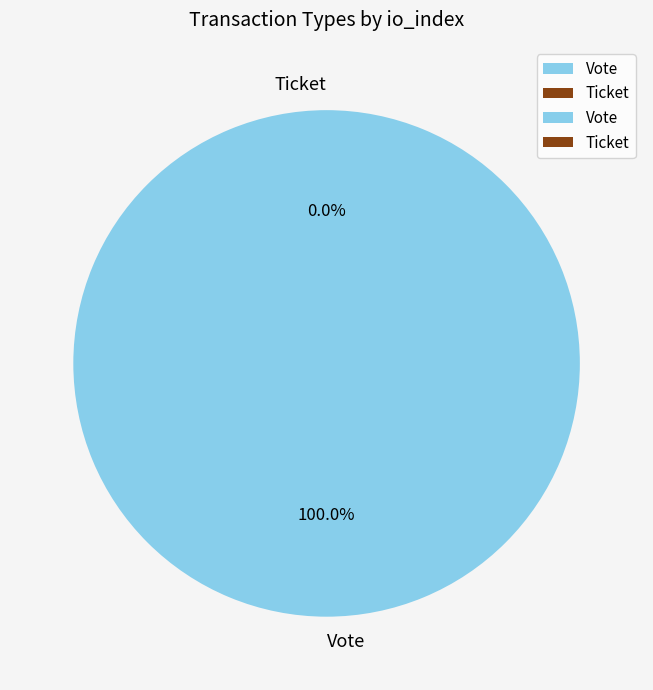

Do Ticket and Vote together represent more than half of the pie?

Yes